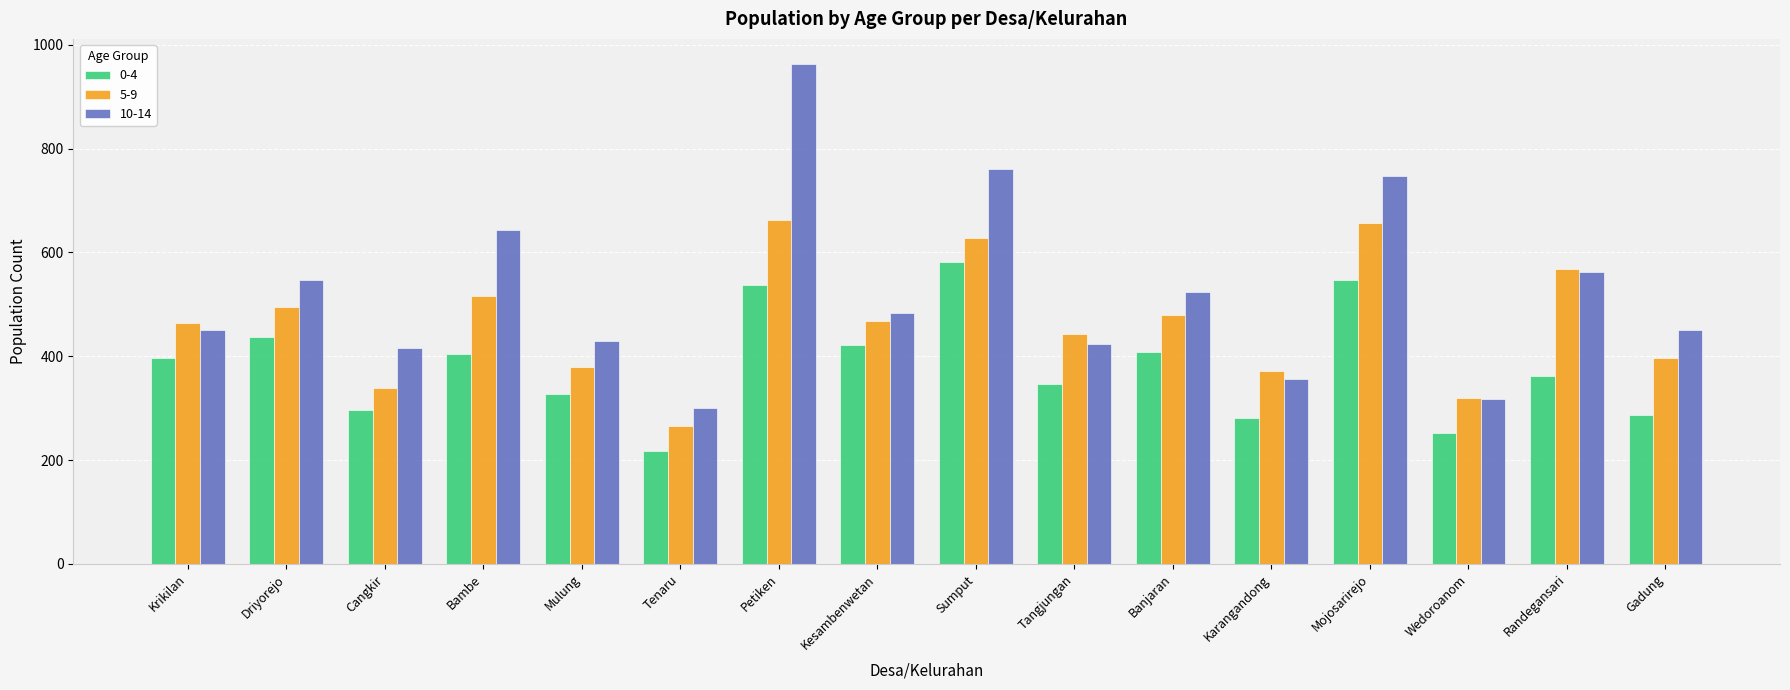

Are the bars grouped side by side (vs. stacked)?

Yes